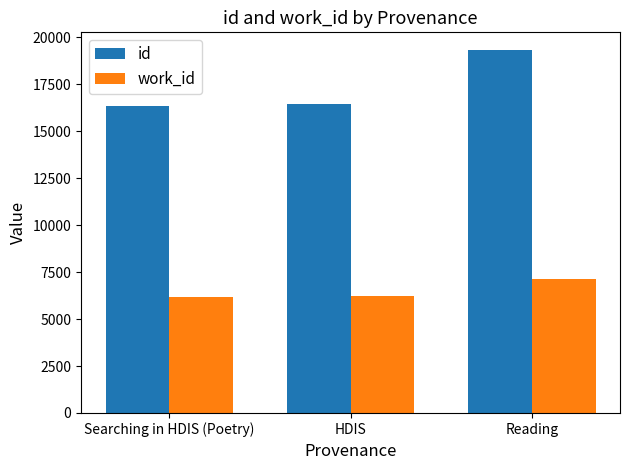

Rank the series by their maximum value, from highest to lowest.

id, work_id